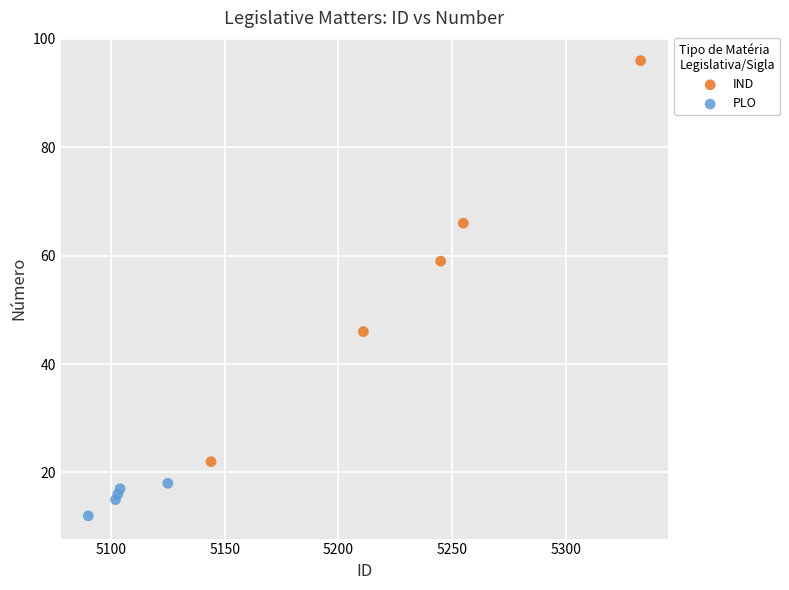

Which series contains the lowest Y value?

PLO